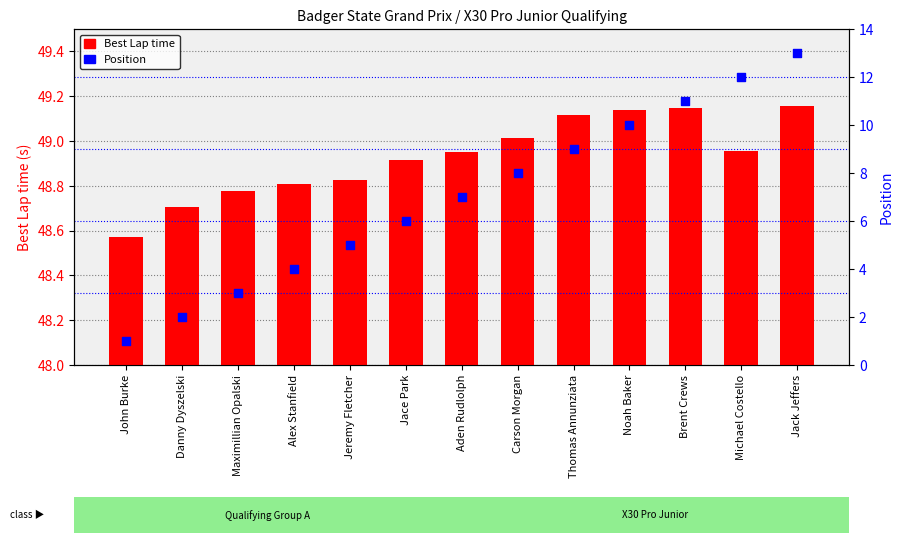

At how many categories does at least one series exceed 9?

13